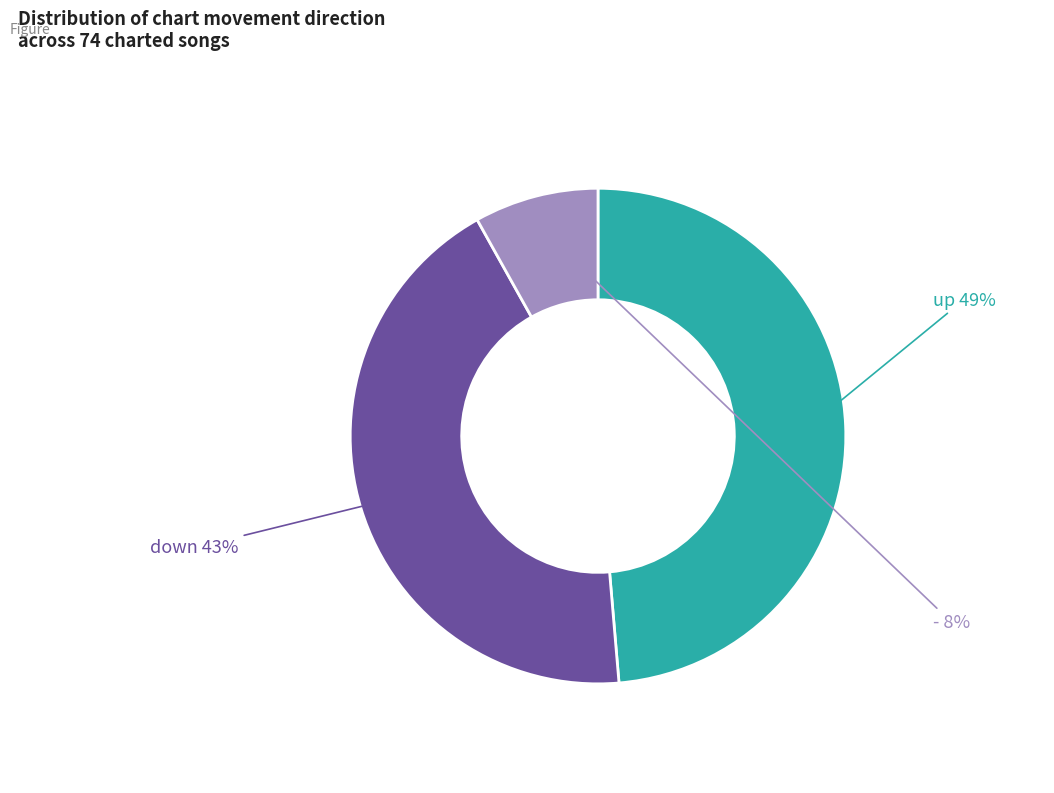

Is there any slice that represents more than half of the pie?

No